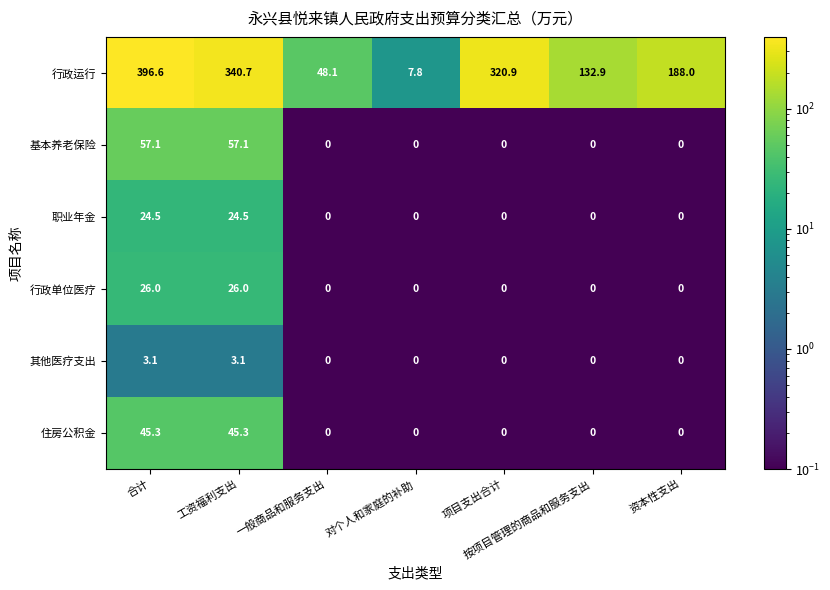

Is it true that 行政单位医疗 equals 26.0 at 工资福利支出?

True